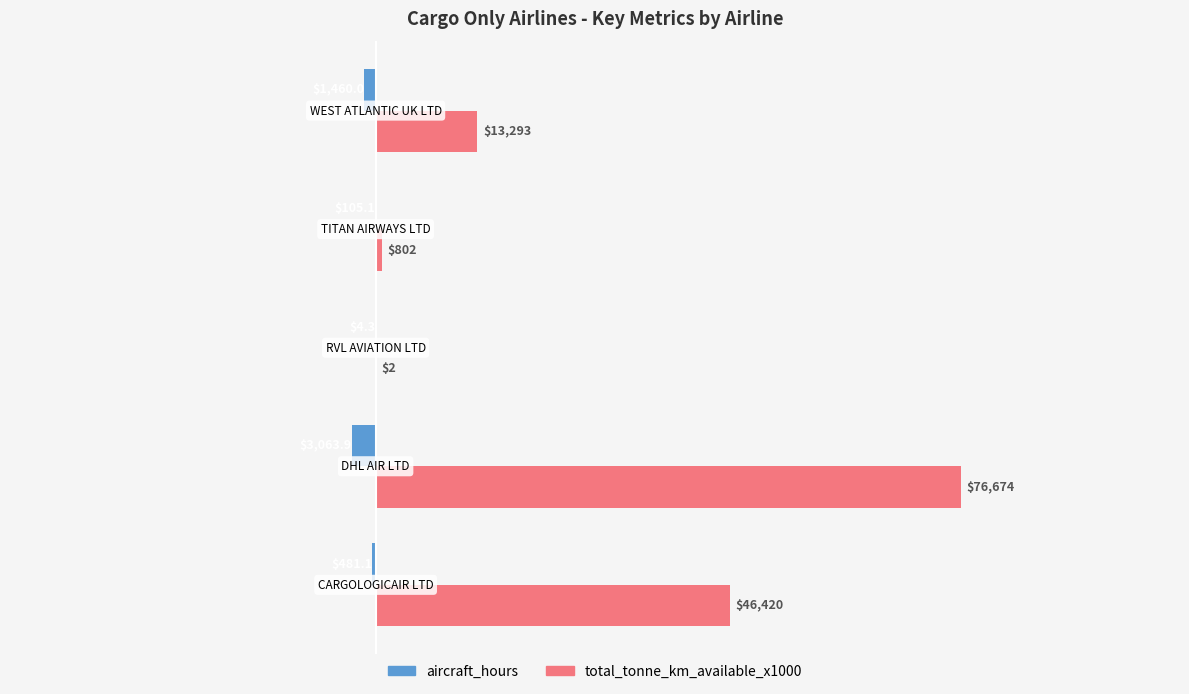

Which series has the largest total across all categories?

total_tonne_km_available_x1000